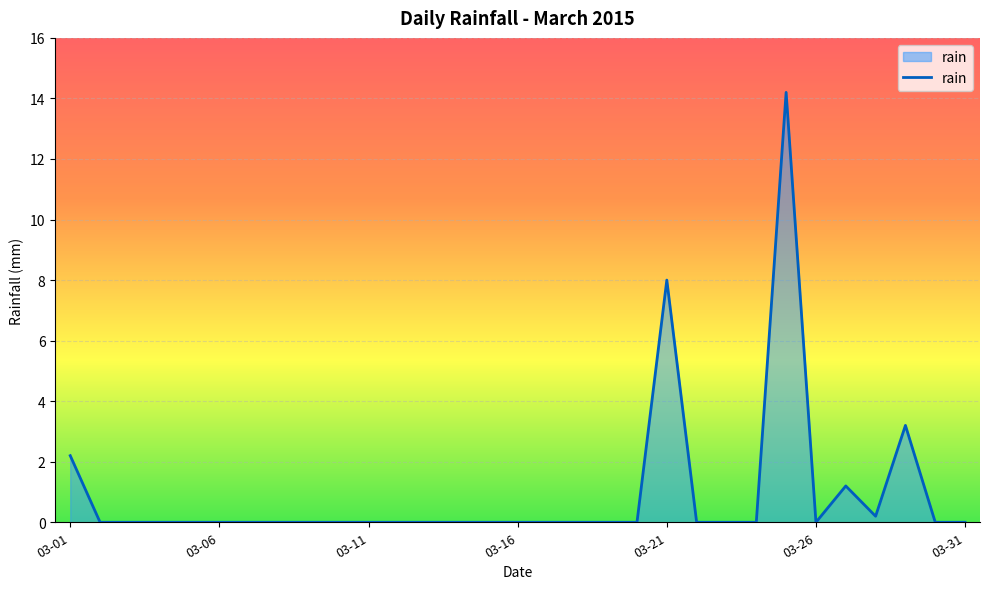

What is the greatest value displayed?

14.2